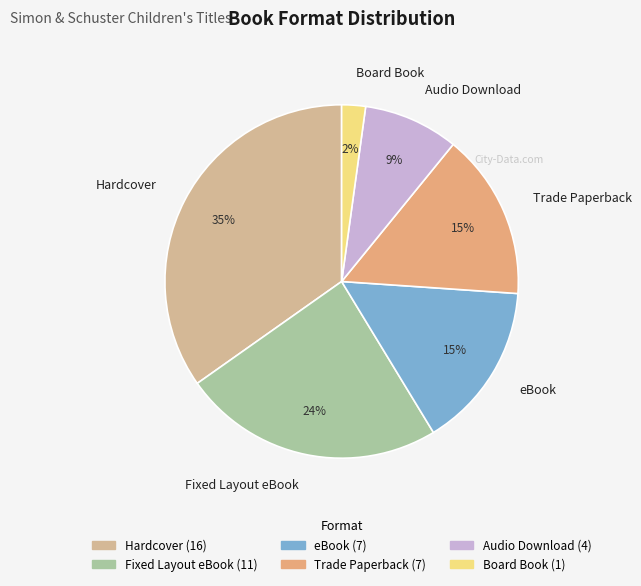

True or false: Board Book accounts for 23% of the total.

False